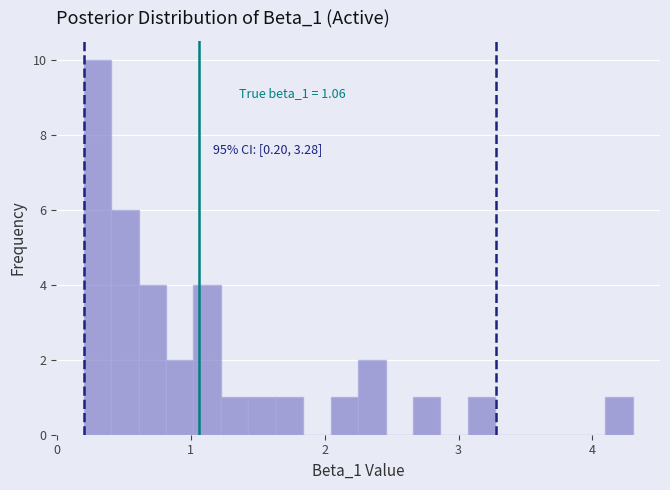

Around what value on the x-axis is the tallest bar? Give the approximate position of its centre, as read against the axis.

0.3